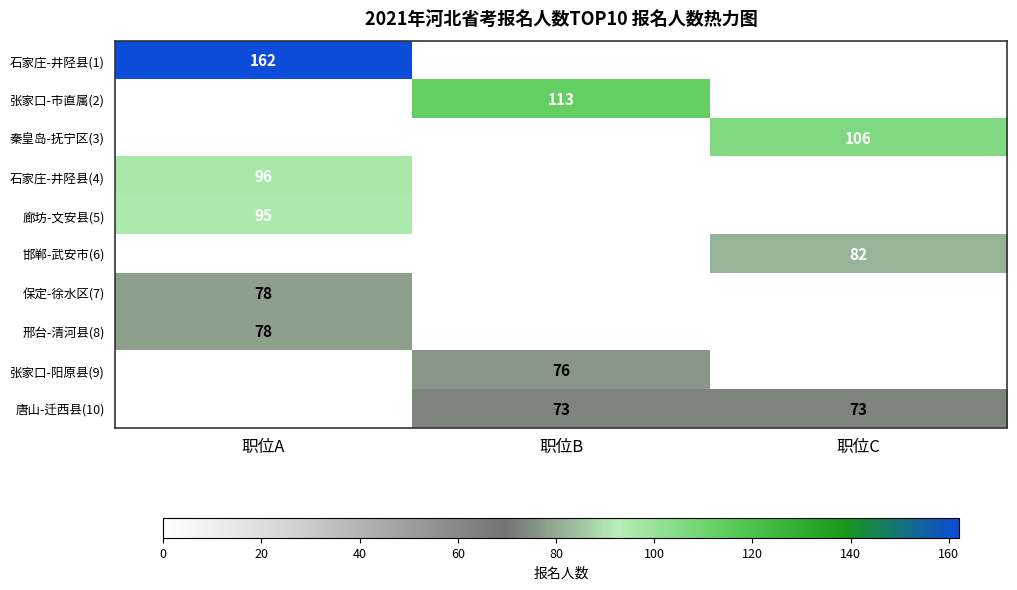

The value of 张家口-阳原县(9) at 职位B is 76. True or false?

True